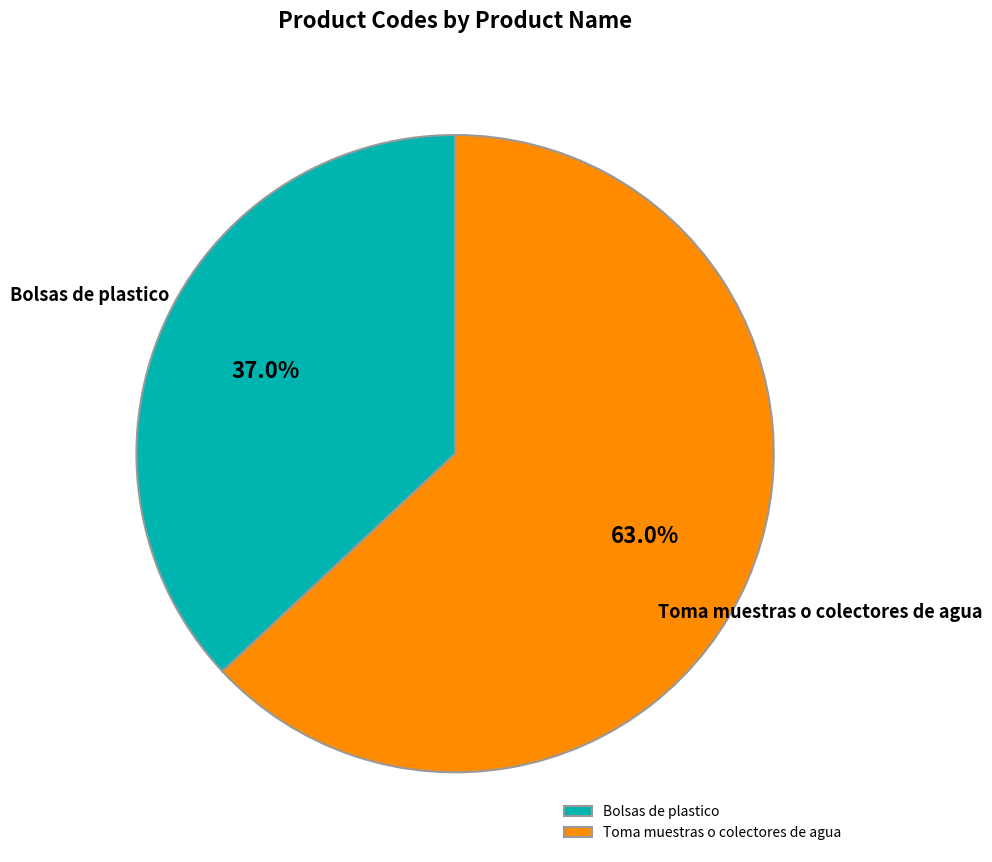

Is there a majority slice in this chart?

Yes